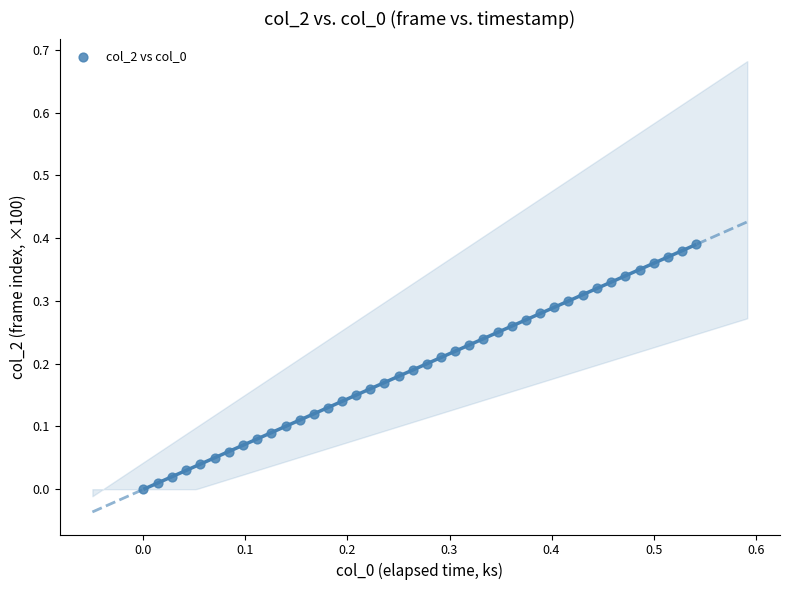

How many points are shown in the scatter plot?

40